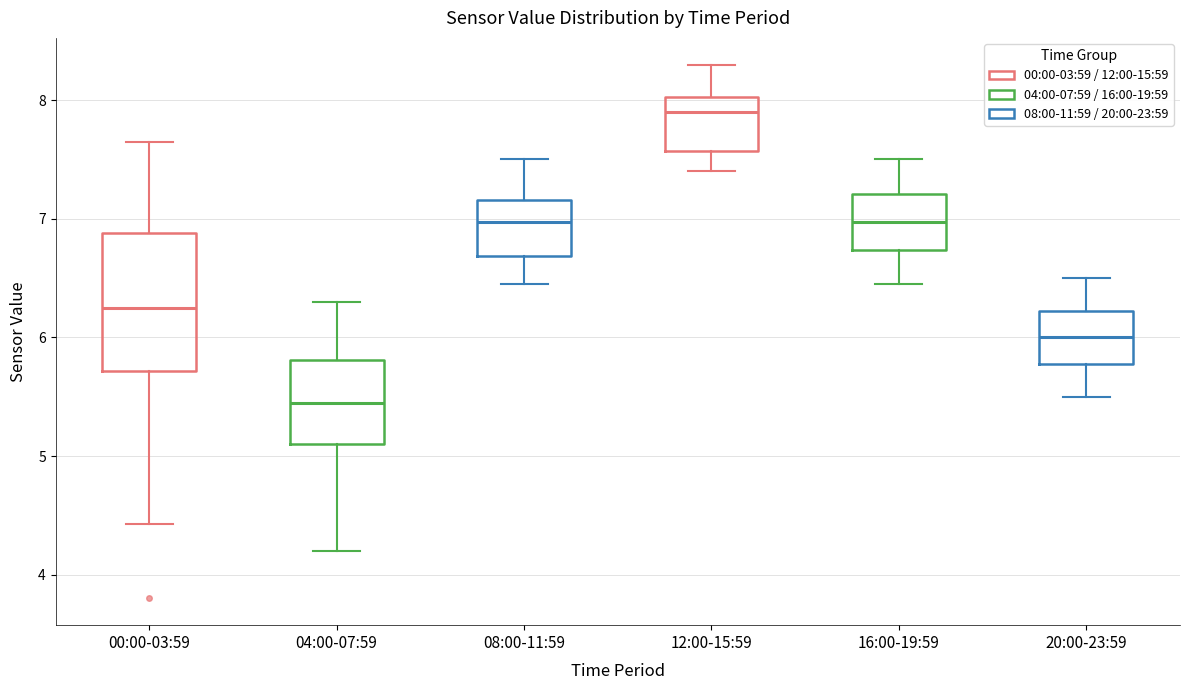

Where does the median line of the box for 20:00-23:59 sit on the y-axis? The values are not printed on the chart, so give them approximately, as read against the axis.

6.0